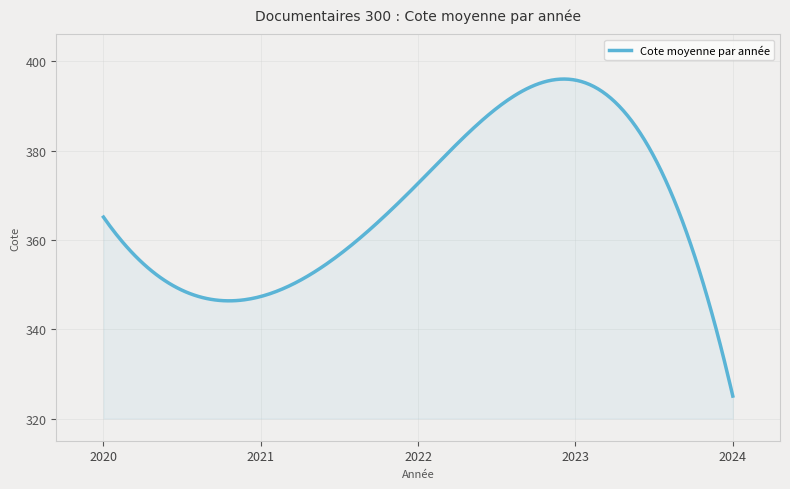

How many distinct data groups are displayed?

1